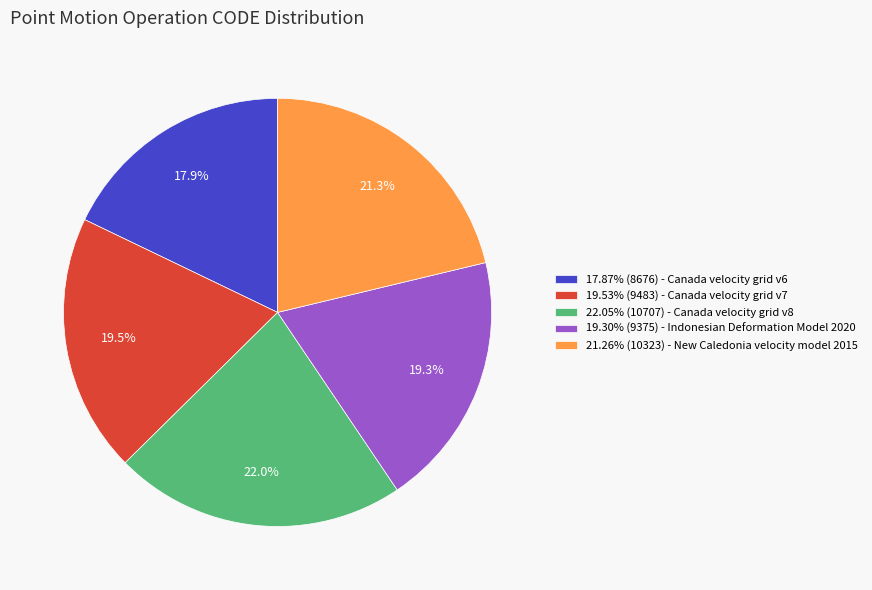

What is the total percentage of 19.30% (9375) - Indonesian Deformation Model 2020 and 21.26% (10323) - New Caledonia velocity model 2015?

40.6%